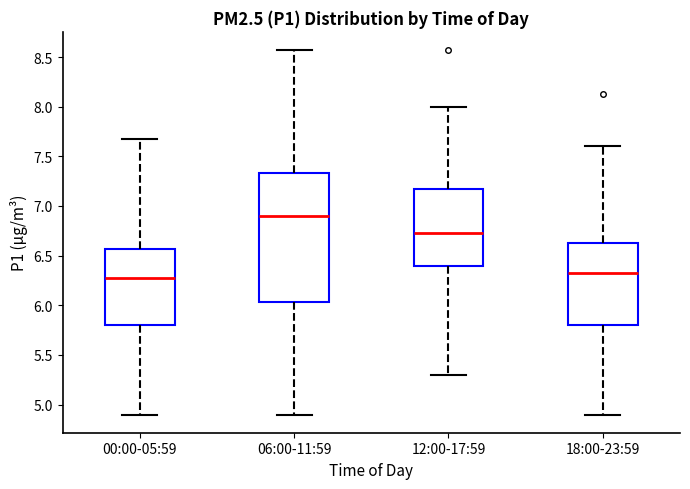

Which box is the tallest, from its lower edge to its upper edge?

06:00-11:59